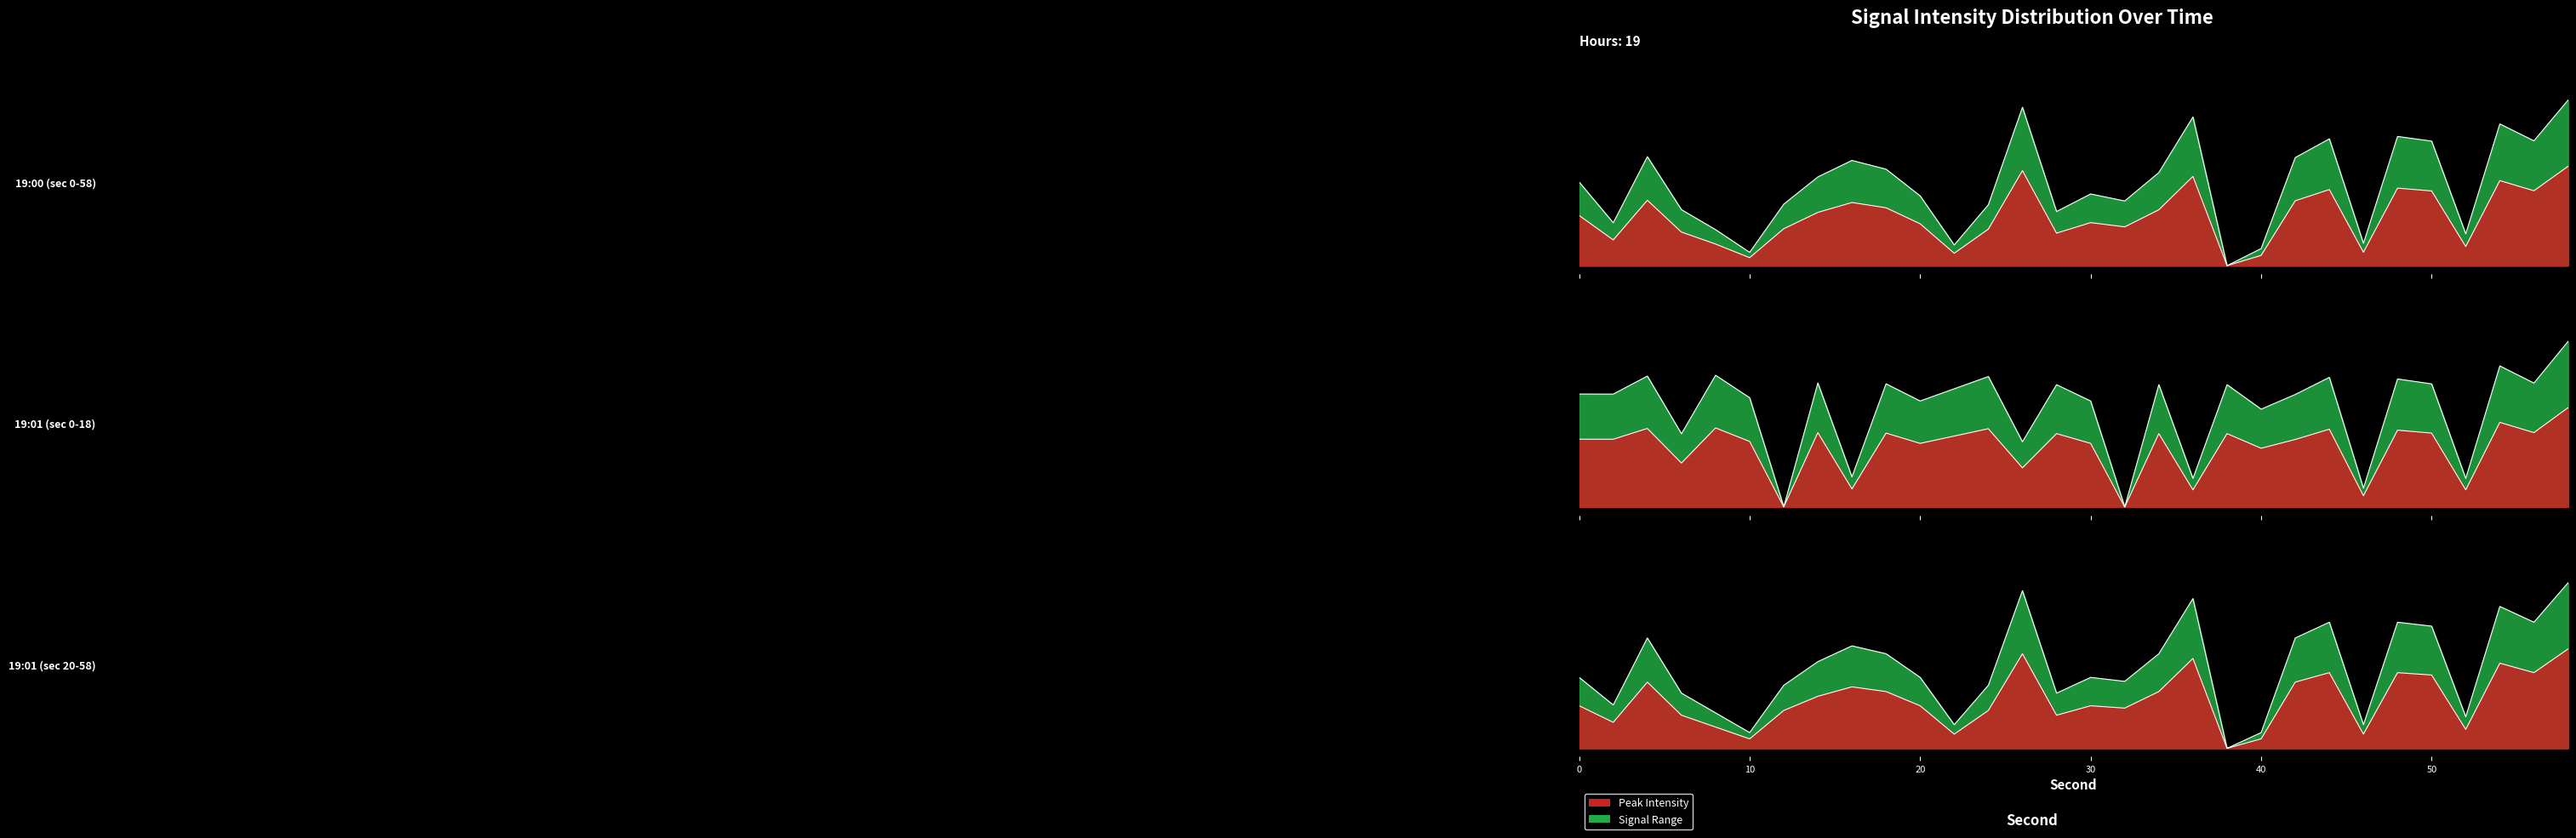

At which label is intensity_min1 closest to 0?

32